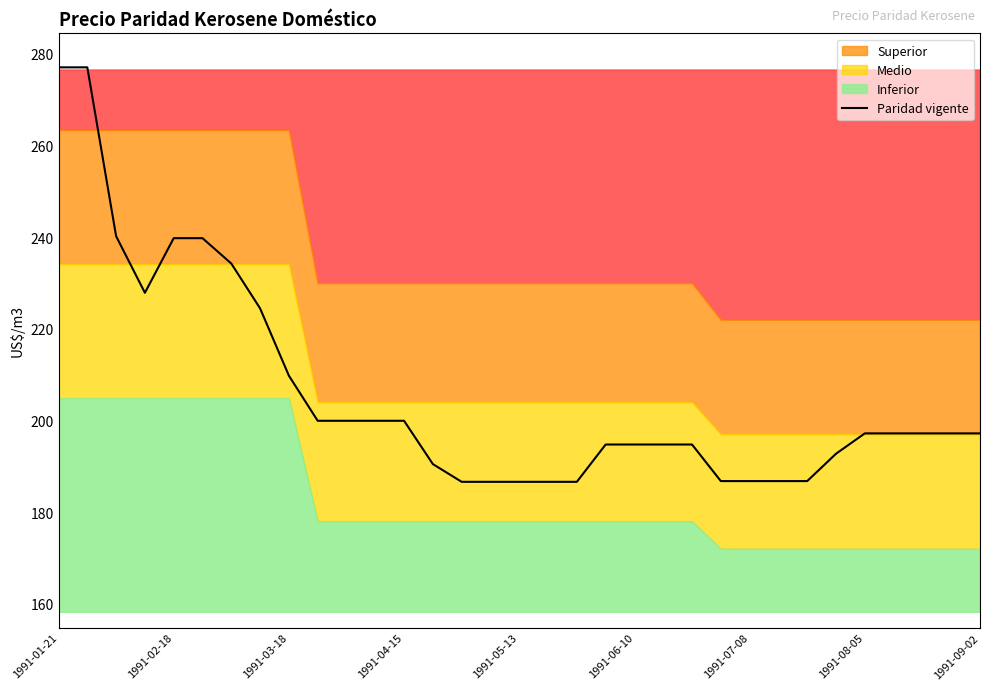

True or false: Paridad vigente has a value of 48.9 at 1991-02-18.

False